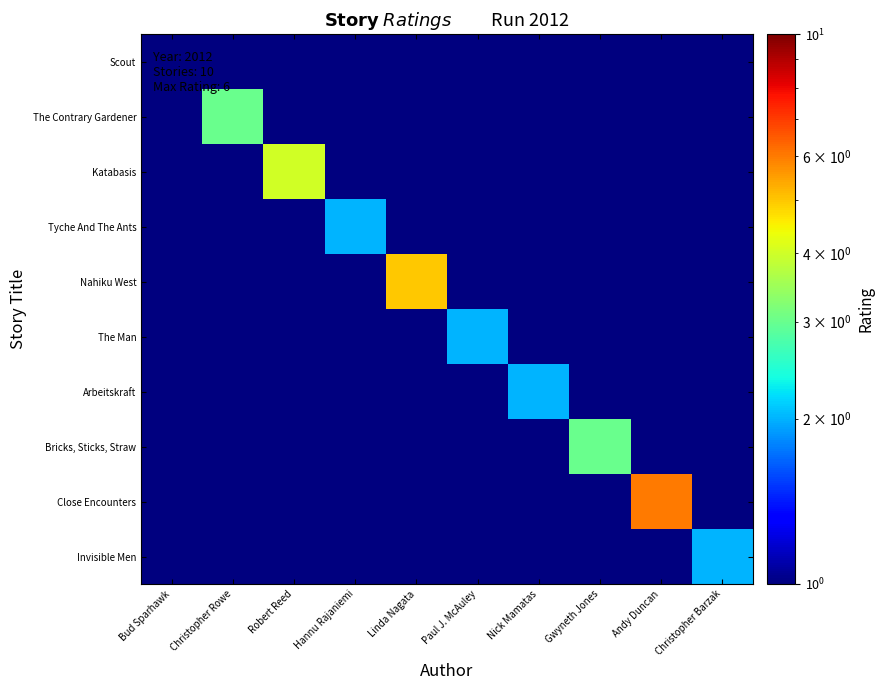

Reading right to left, extract all data points from this chart.

Scout: Christopher Barzak=0.5	Andy Duncan=0.5	Gwyneth Jones=0.5	Nick Mamatas=0.5	Paul J. McAuley=0.5	Linda Nagata=0.5	Hannu Rajaniemi=0.5	Robert Reed=0.5	Christopher Rowe=0.5	Bud Sparhawk=1.0
The Contrary Gardener: Christopher Barzak=0.5	Andy Duncan=0.5	Gwyneth Jones=0.5	Nick Mamatas=0.5	Paul J. McAuley=0.5	Linda Nagata=0.5	Hannu Rajaniemi=0.5	Robert Reed=0.5	Christopher Rowe=3.0	Bud Sparhawk=0.5
Katabasis: Christopher Barzak=0.5	Andy Duncan=0.5	Gwyneth Jones=0.5	Nick Mamatas=0.5	Paul J. McAuley=0.5	Linda Nagata=0.5	Hannu Rajaniemi=0.5	Robert Reed=4.0	Christopher Rowe=0.5	Bud Sparhawk=0.5
Tyche And The Ants: Christopher Barzak=0.5	Andy Duncan=0.5	Gwyneth Jones=0.5	Nick Mamatas=0.5	Paul J. McAuley=0.5	Linda Nagata=0.5	Hannu Rajaniemi=2.0	Robert Reed=0.5	Christopher Rowe=0.5	Bud Sparhawk=0.5
Nahiku West: Christopher Barzak=0.5	Andy Duncan=0.5	Gwyneth Jones=0.5	Nick Mamatas=0.5	Paul J. McAuley=0.5	Linda Nagata=5.0	Hannu Rajaniemi=0.5	Robert Reed=0.5	Christopher Rowe=0.5	Bud Sparhawk=0.5
The Man: Christopher Barzak=0.5	Andy Duncan=0.5	Gwyneth Jones=0.5	Nick Mamatas=0.5	Paul J. McAuley=2.0	Linda Nagata=0.5	Hannu Rajaniemi=0.5	Robert Reed=0.5	Christopher Rowe=0.5	Bud Sparhawk=0.5
Arbeitskraft: Christopher Barzak=0.5	Andy Duncan=0.5	Gwyneth Jones=0.5	Nick Mamatas=2.0	Paul J. McAuley=0.5	Linda Nagata=0.5	Hannu Rajaniemi=0.5	Robert Reed=0.5	Christopher Rowe=0.5	Bud Sparhawk=0.5
Bricks, Sticks, Straw: Christopher Barzak=0.5	Andy Duncan=0.5	Gwyneth Jones=3.0	Nick Mamatas=0.5	Paul J. McAuley=0.5	Linda Nagata=0.5	Hannu Rajaniemi=0.5	Robert Reed=0.5	Christopher Rowe=0.5	Bud Sparhawk=0.5
Close Encounters: Christopher Barzak=0.5	Andy Duncan=6.0	Gwyneth Jones=0.5	Nick Mamatas=0.5	Paul J. McAuley=0.5	Linda Nagata=0.5	Hannu Rajaniemi=0.5	Robert Reed=0.5	Christopher Rowe=0.5	Bud Sparhawk=0.5
Invisible Men: Christopher Barzak=2.0	Andy Duncan=0.5	Gwyneth Jones=0.5	Nick Mamatas=0.5	Paul J. McAuley=0.5	Linda Nagata=0.5	Hannu Rajaniemi=0.5	Robert Reed=0.5	Christopher Rowe=0.5	Bud Sparhawk=0.5